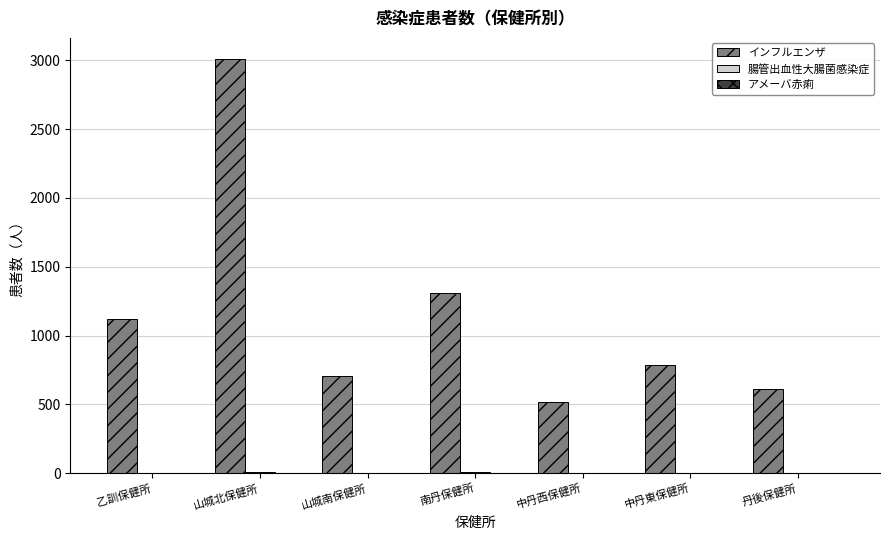

Which series changed the most between 南丹保健所 and 中丹東保健所?

インフルエンザ